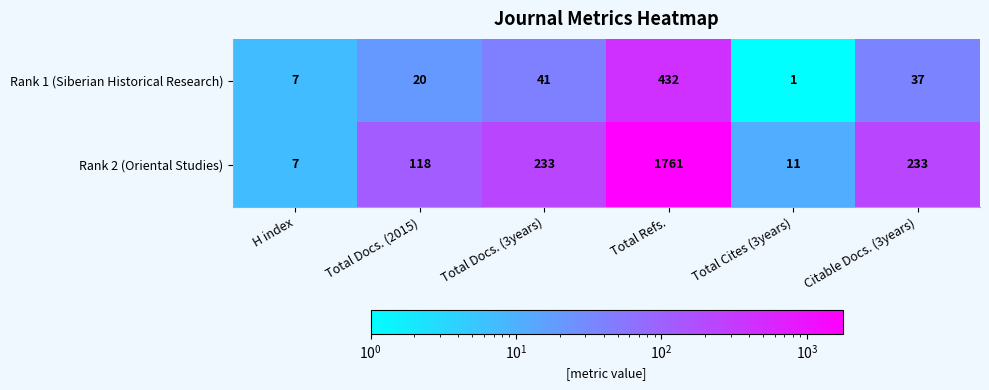

What is the lowest value of the Rank 2 (Oriental Studies) series?

7